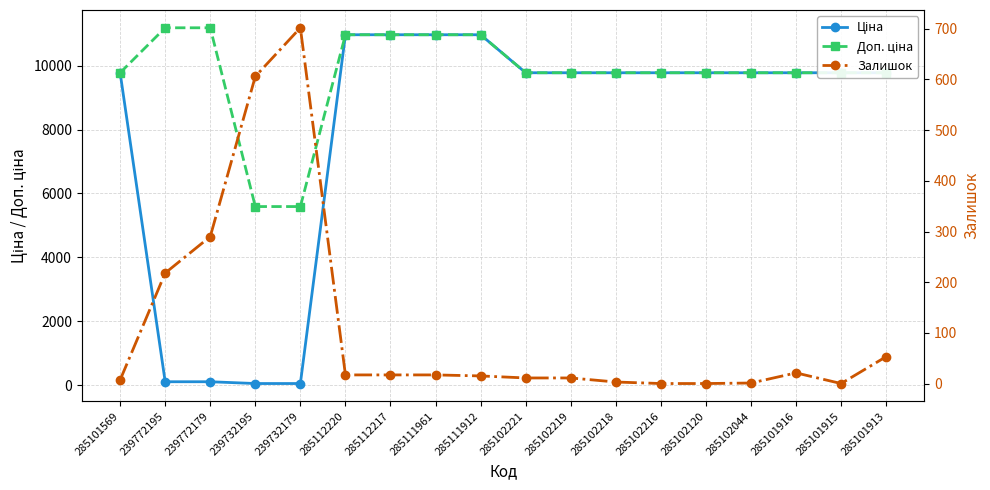

Is this an area chart (filled region under the line)?

No